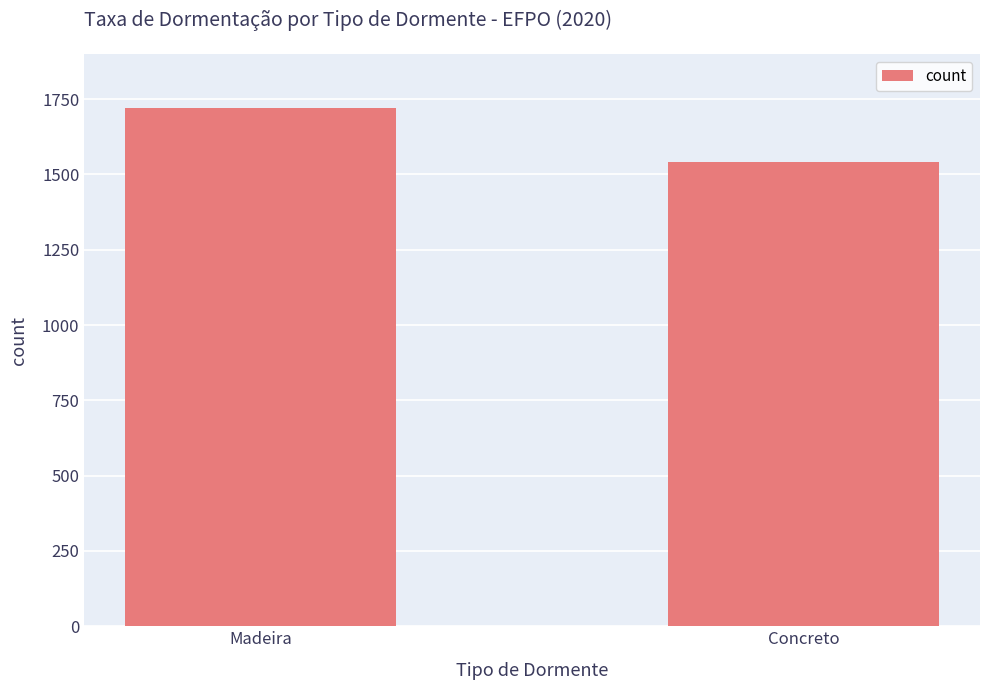

What is the ratio of the value at Concreto to the value at Madeira?

0.9